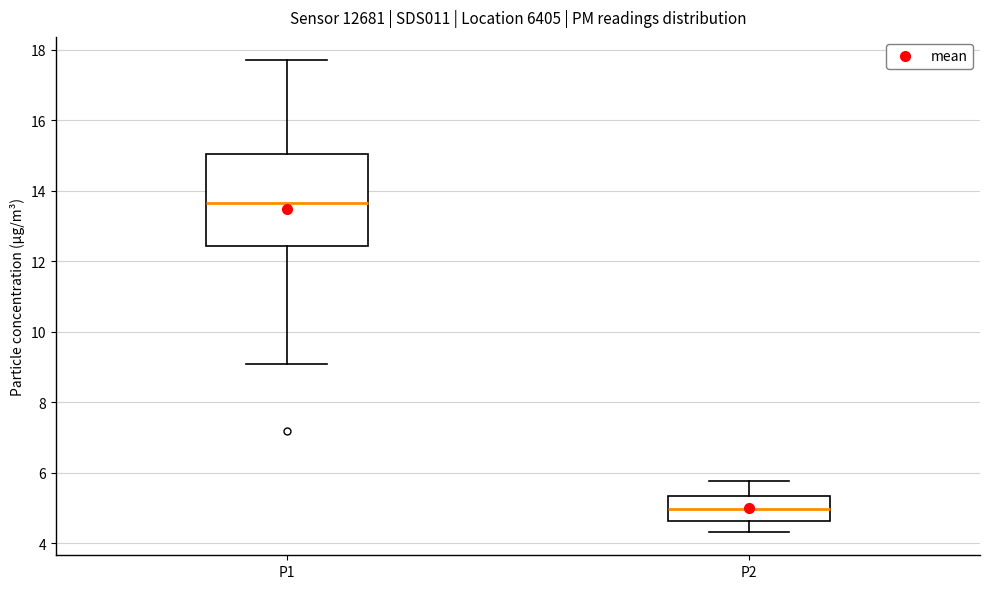

Where is the upper edge of the box for P2 on the y-axis? The values are not printed on the chart, so give them approximately, as read against the axis.

5.4